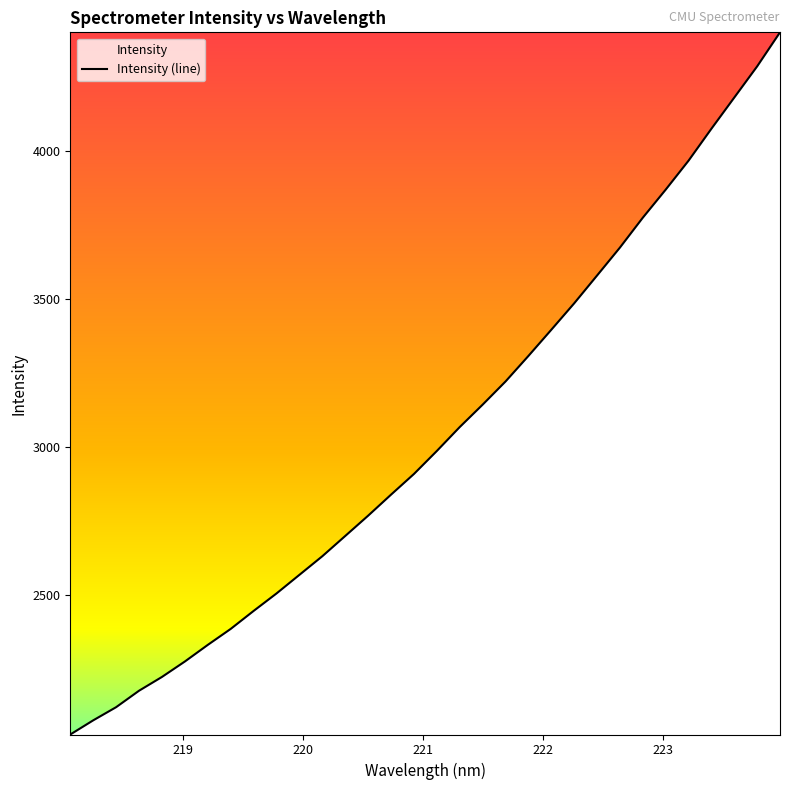

What is the greatest value displayed?

4401.9